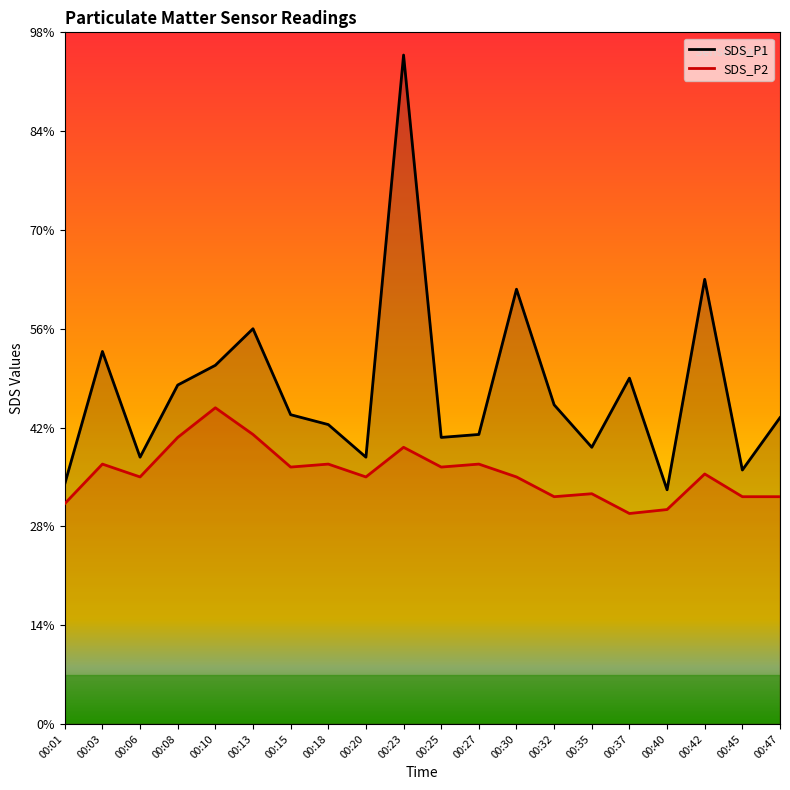

What is the sum of the SDS_P2 values at 00:47 and 00:20?

4.8